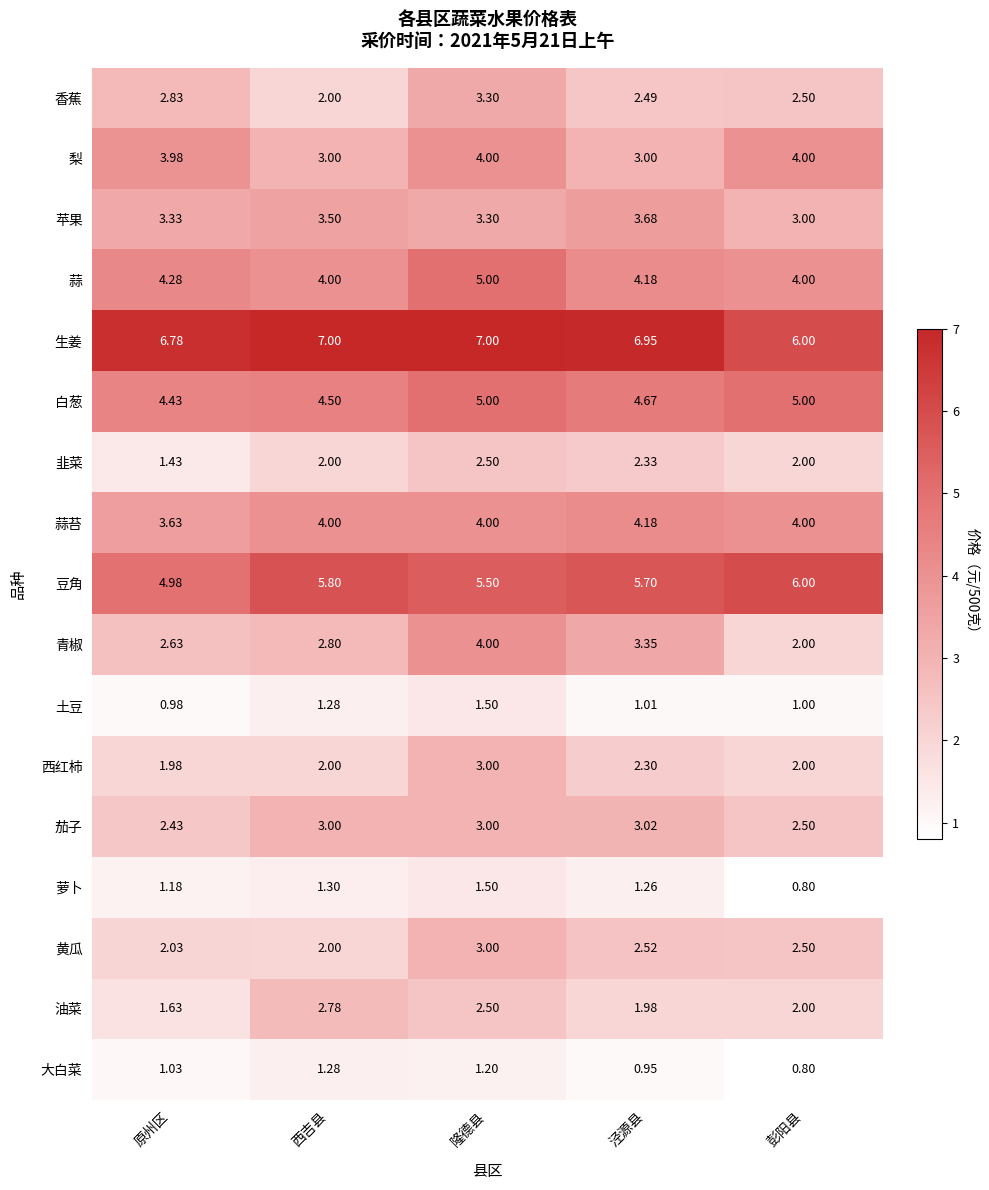

Which series has the largest total across all categories?

生姜